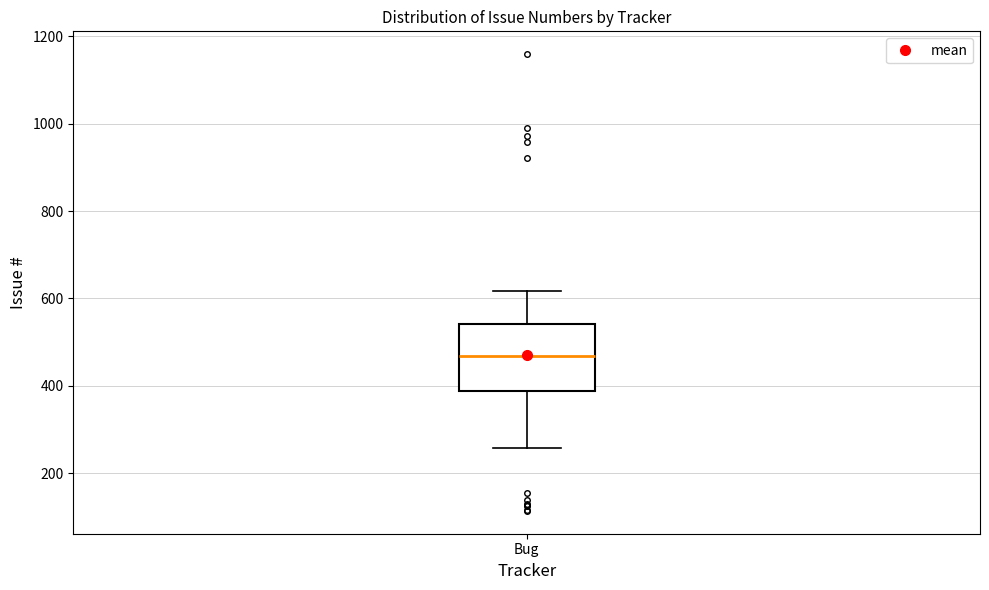

Read this box plot against the y-axis: the position of the median line, the range covered by the box, and the ends of both whiskers. The values are not printed on the chart, so give them approximately, as read against the axis.

median 460, box 380 to 540, whiskers 260 to 620